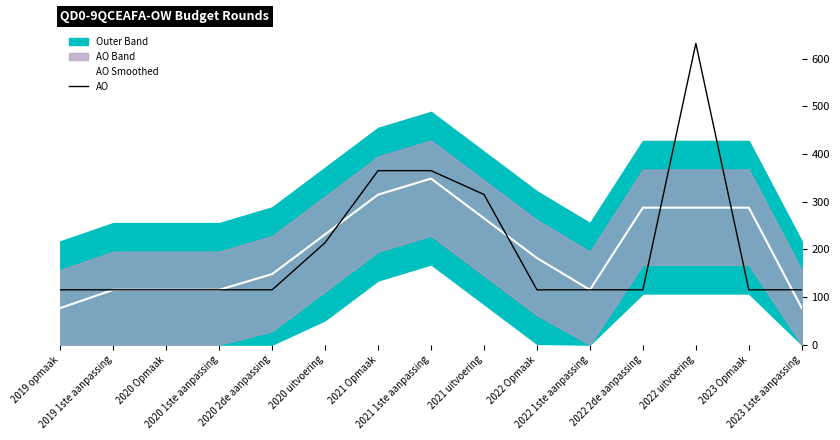

Which category has the highest value in the AO Smoothed series?

2021 1ste aanpassing